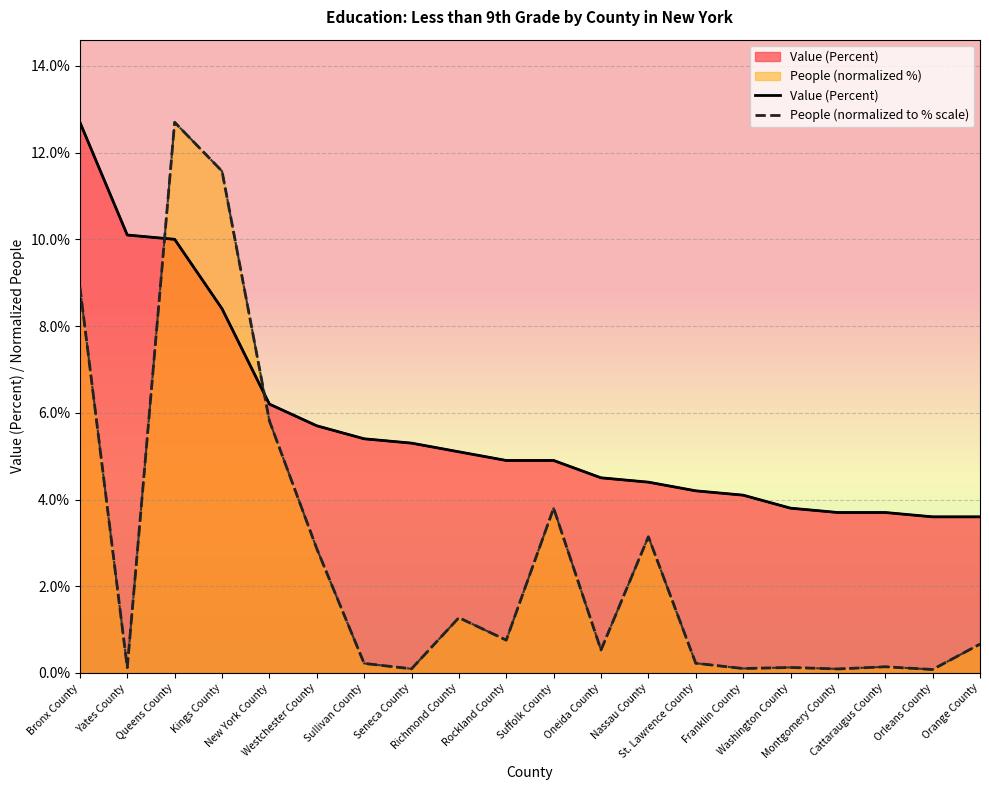

What is the difference between the highest and lowest values at Orange County?

2.9